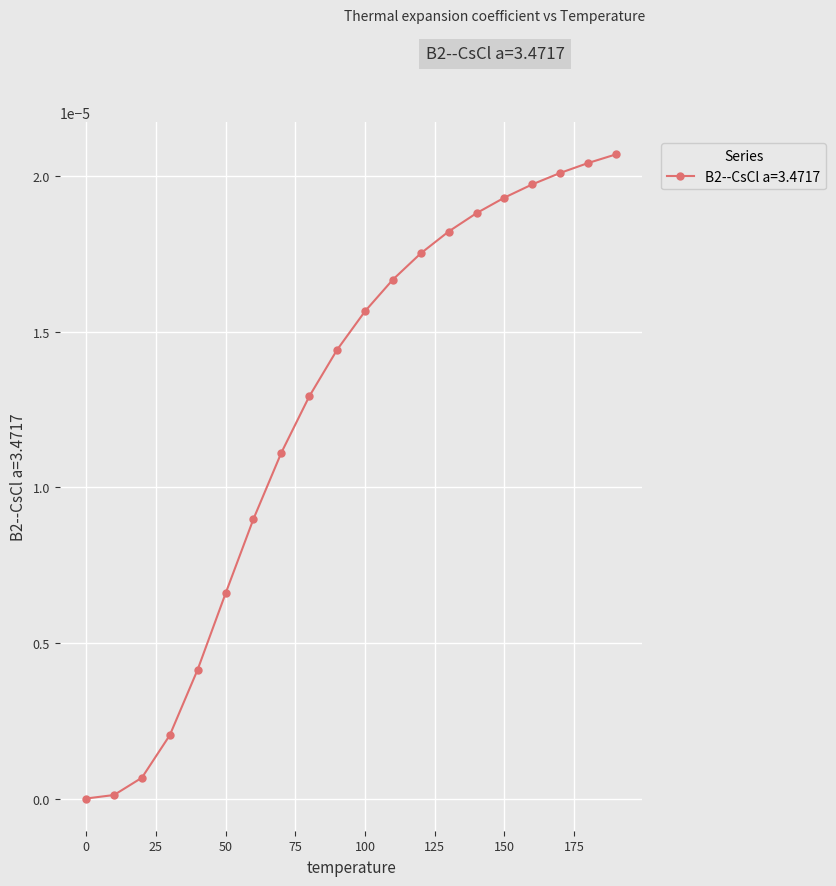

True or false: there are more than 2 points higher than both neighbors.

False